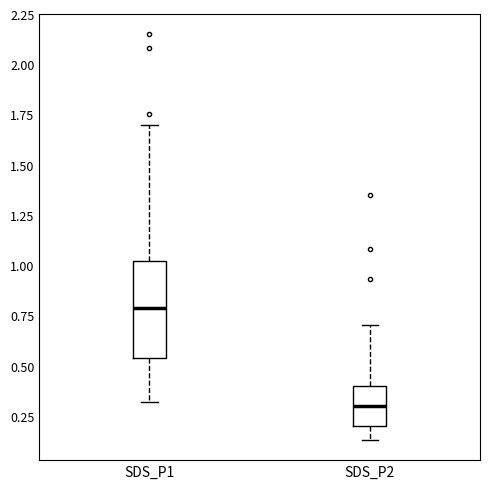

Reading left to right, transcribe this box plot: for each box, give where its median line is, the range the box spans, and where its two whiskers end, as read against the y-axis. The values are not printed on the chart, so give them approximately, as read against the axis.

SDS_P1: median 0.80, box 0.55 to 1.00, whiskers 0.30 to 1.70
SDS_P2: median 0.30, box 0.20 to 0.40, whiskers 0.15 to 0.70